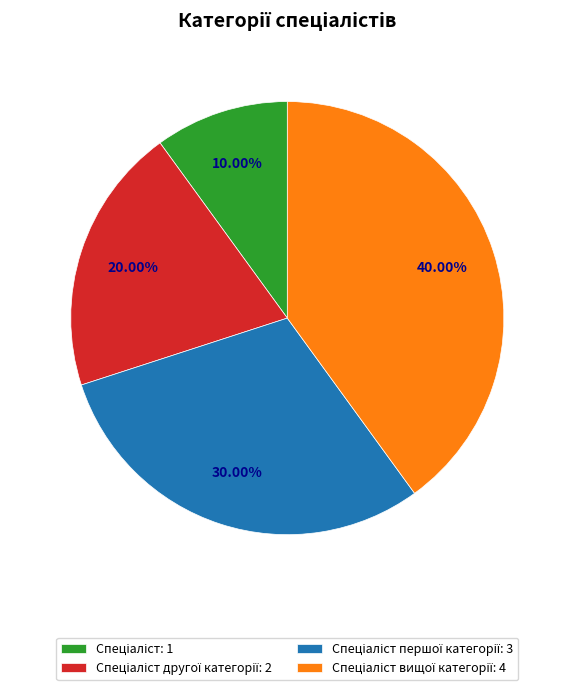

To the nearest percent, what is the average slice percentage?

25%